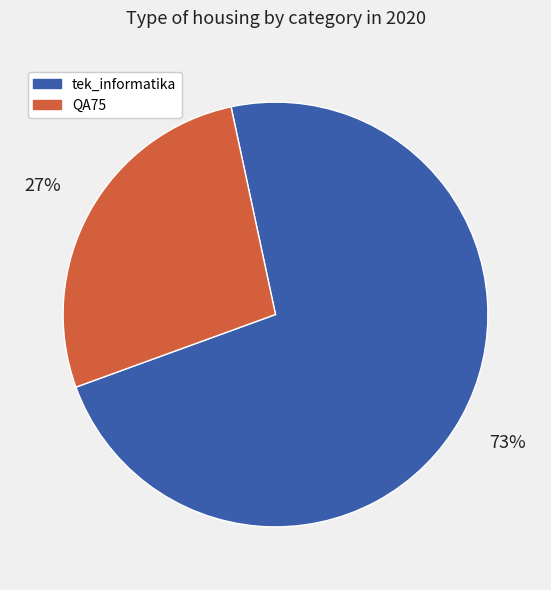

To the nearest percent, what is the combined percentage of QA75 and tek_informatika?

100%